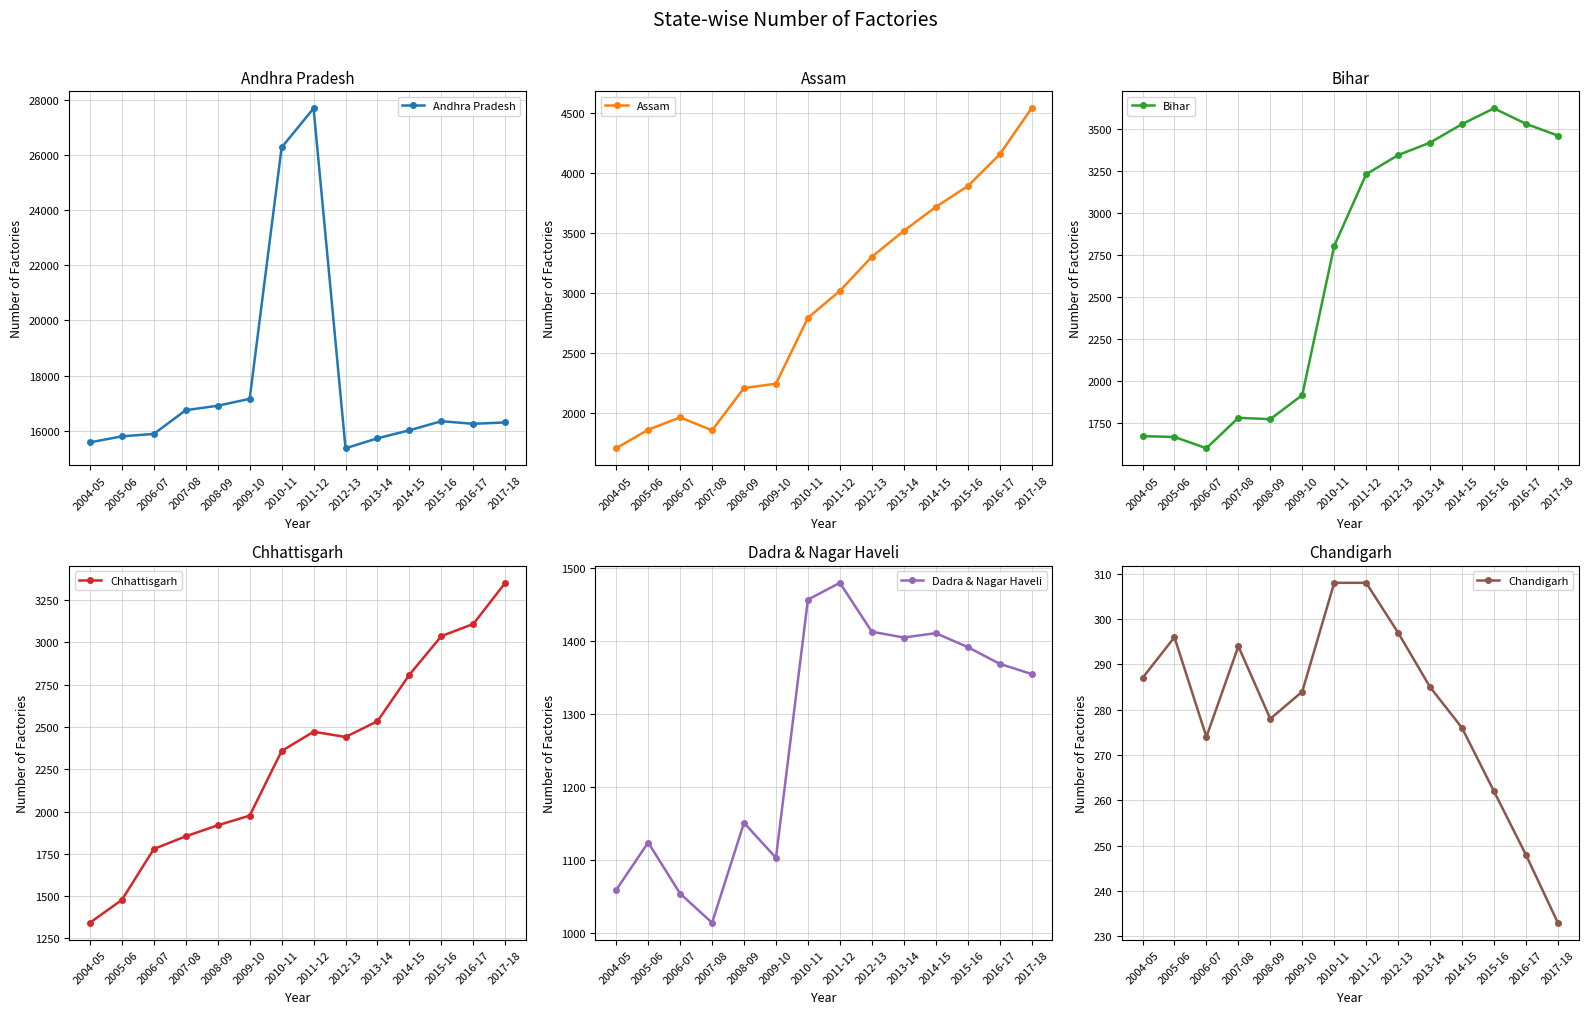

True or false: Bihar and Andhra Pradesh intersect in this chart.

False